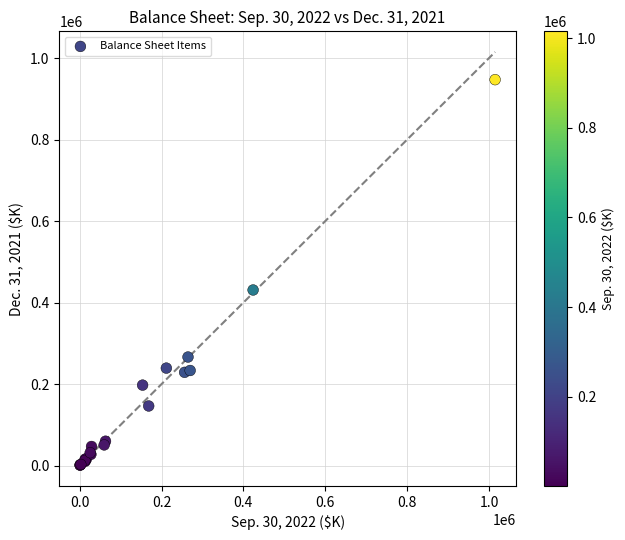

What Y value in the scatter plot is closest to 474141?

431015